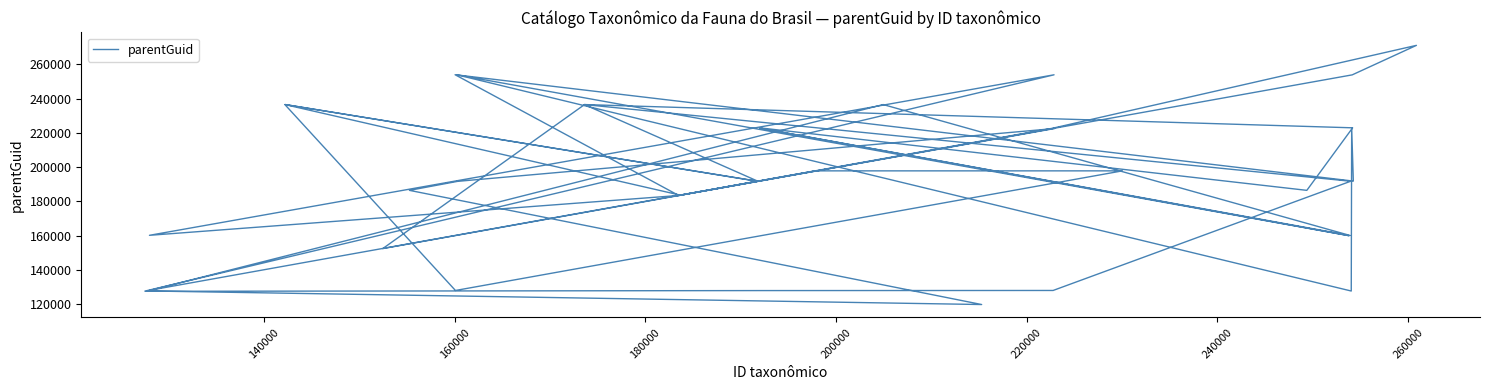

The value at 160000 is 312794. True or false?

False